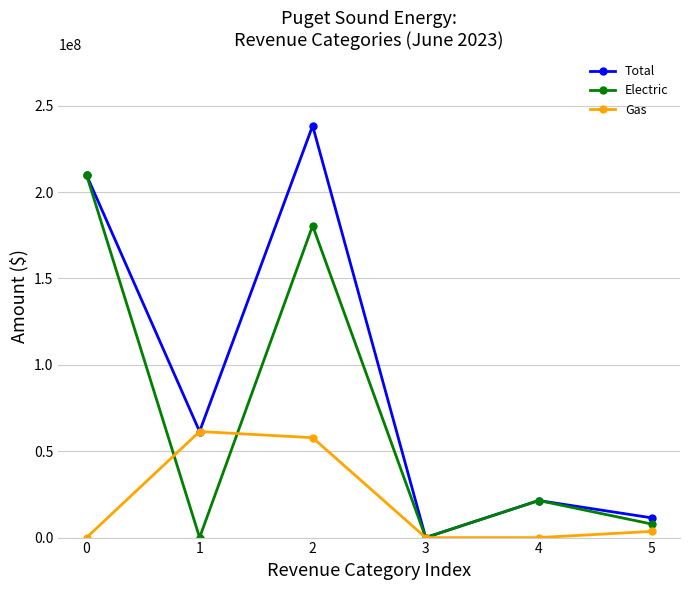

What is the sum of the Electric values at 5 and 3?

7869270.9